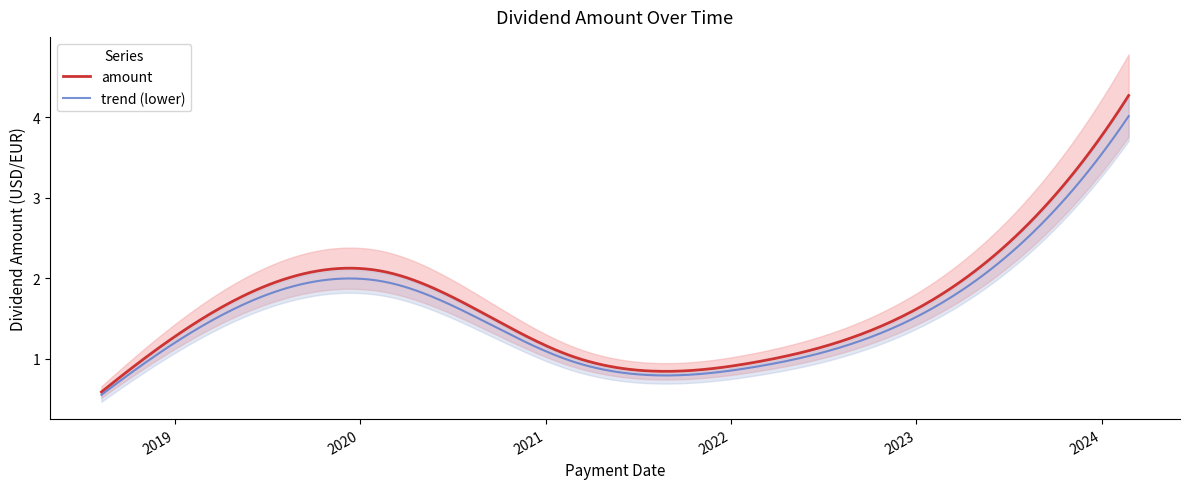

What is the change in value from 2018-08-10 to 2021-02-19?

+0.5